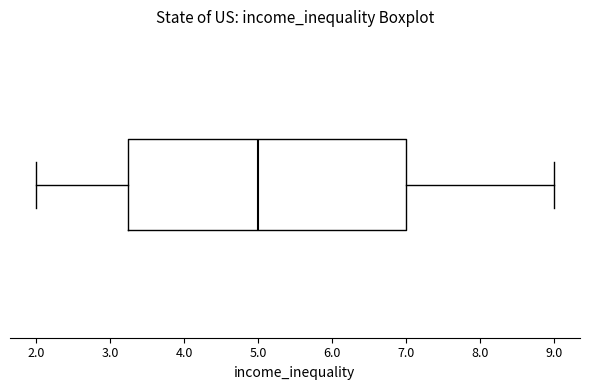

Where does the right whisker of the box end on the x-axis? The values are not printed on the chart, so give them approximately, as read against the axis.

9.0